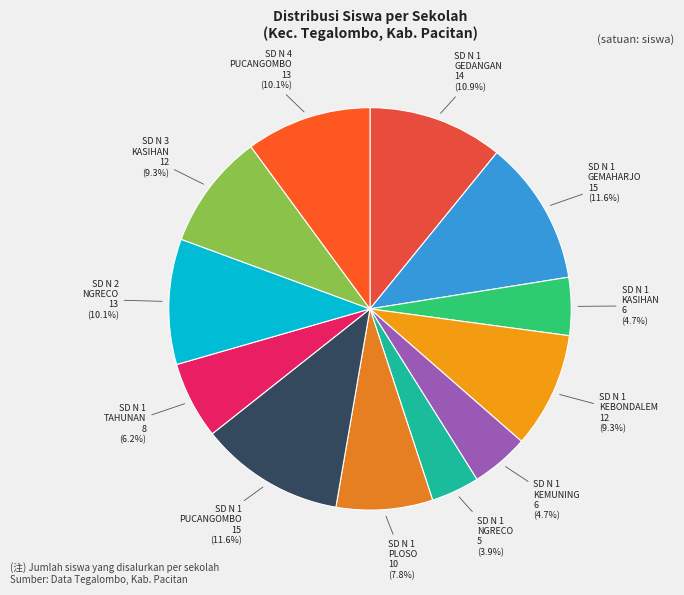

How many slices are in this pie chart?

12